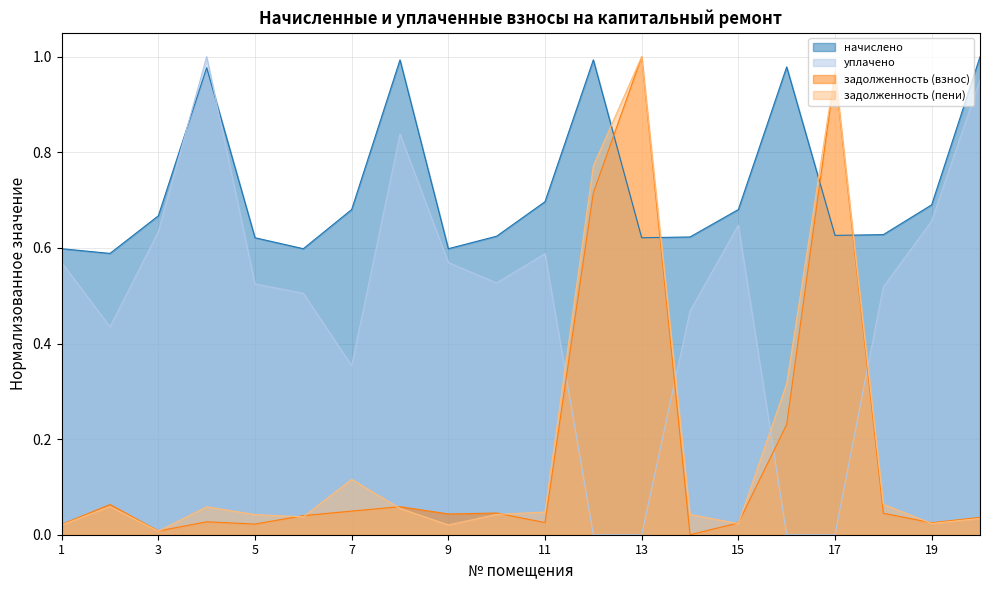

The уплачено series shows 0.4 at 19. True or false?

False